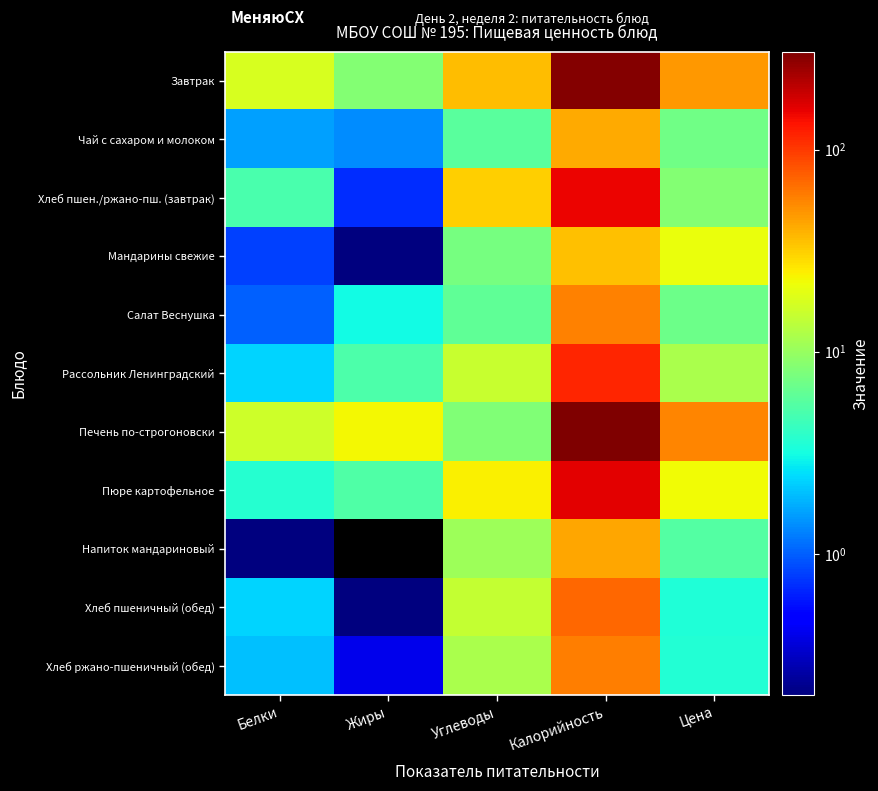

Reading right to left, list all the values displayed in this chart.

Завтрак: Цена=48.2	Калорийность=292.1	Углеводы=36.4	Жиры=8.5	Белки=17.5
Чай с сахаром и молоком: Цена=7.0	Калорийность=41.9	Углеводы=5.8	Жиры=1.4	Белки=1.6
Хлеб пшен./ржано-пш. (завтрак): Цена=8.3	Калорийность=153.2	Углеводы=31.7	Жиры=0.7	Белки=5.0
Мандарины свежие: Цена=20.7	Калорийность=35.0	Углеводы=7.5	Жиры=0.2	Белки=0.8
Салат Веснушка: Цена=6.8	Калорийность=56.4	Углеводы=6.1	Жиры=3.1	Белки=1.0
Рассольник Ленинградский: Цена=11.8	Калорийность=116.8	Углеводы=15.4	Жиры=5.1	Белки=2.3
Печень по-строгоновски: Цена=55.3	Калорийность=304.9	Углеводы=8.2	Жиры=23.1	Белки=16.0
Пюре картофельное: Цена=22.0	Калорийность=159.2	Углеводы=24.1	Жиры=5.3	Белки=3.7
Напиток мандариновый: Цена=5.5	Калорийность=43.3	Углеводы=10.6	Жиры=0.0	Белки=0.2
Хлеб пшеничный (обед): Цена=3.5	Калорийность=70.3	Углеводы=14.8	Жиры=0.2	Белки=2.3
Хлеб ржано-пшеничный (обед): Цена=3.6	Калорийность=58.7	Углеводы=11.9	Жиры=0.4	Белки=2.0